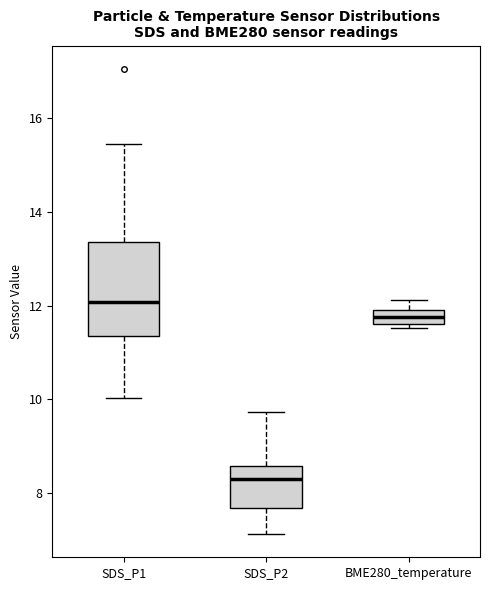

Which box has the highest median line?

SDS_P1